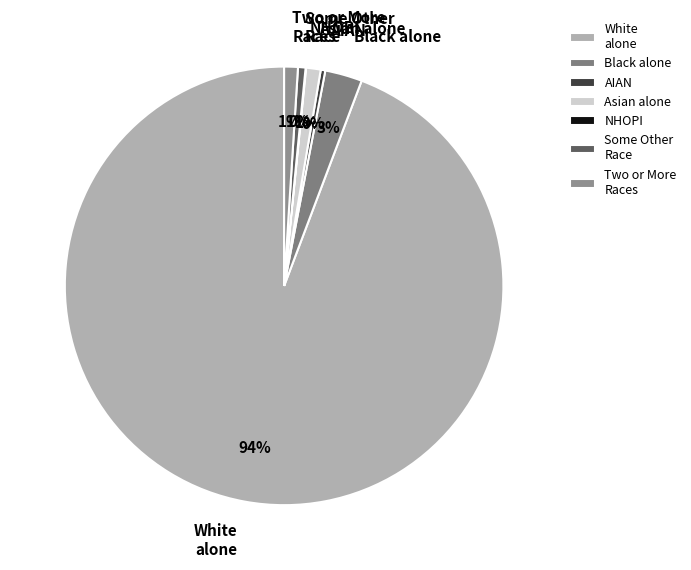

Which slice is the largest?

White alone